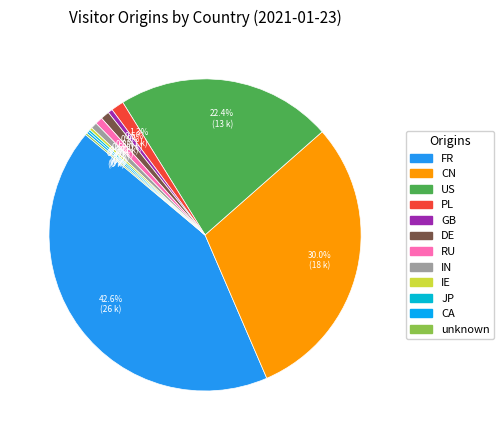

Approximately how many times larger is the value at IE compared to IN?

0.4